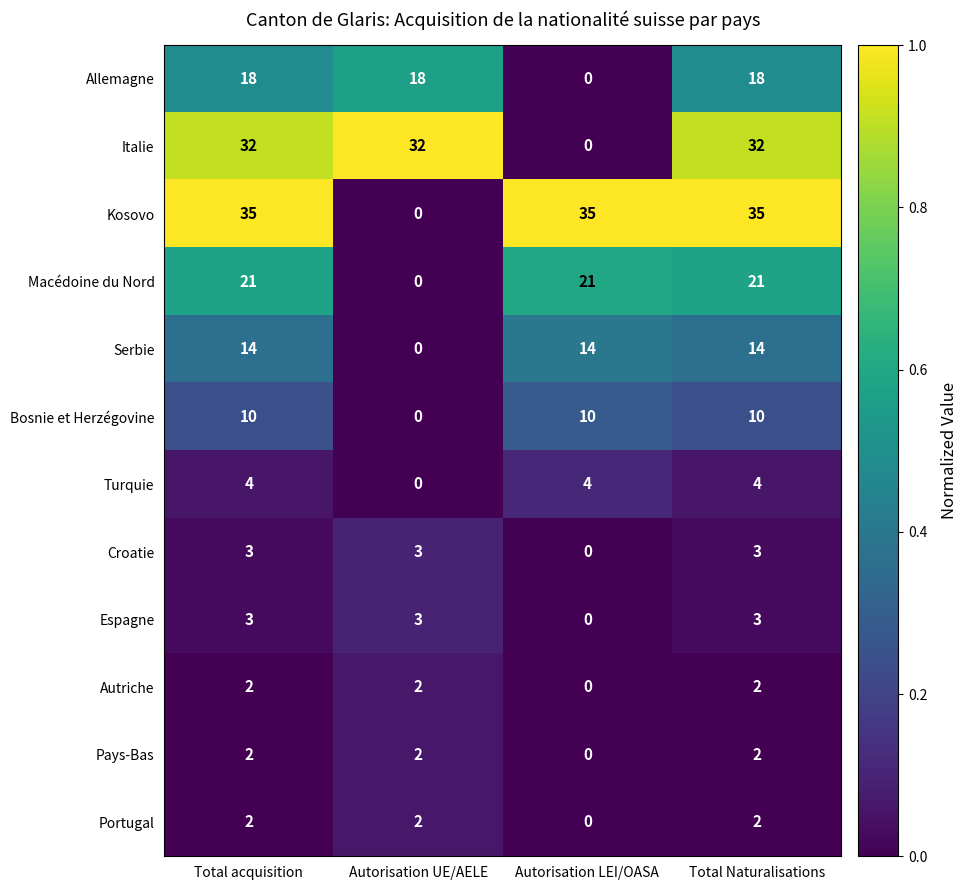

What is the greatest value displayed?

35